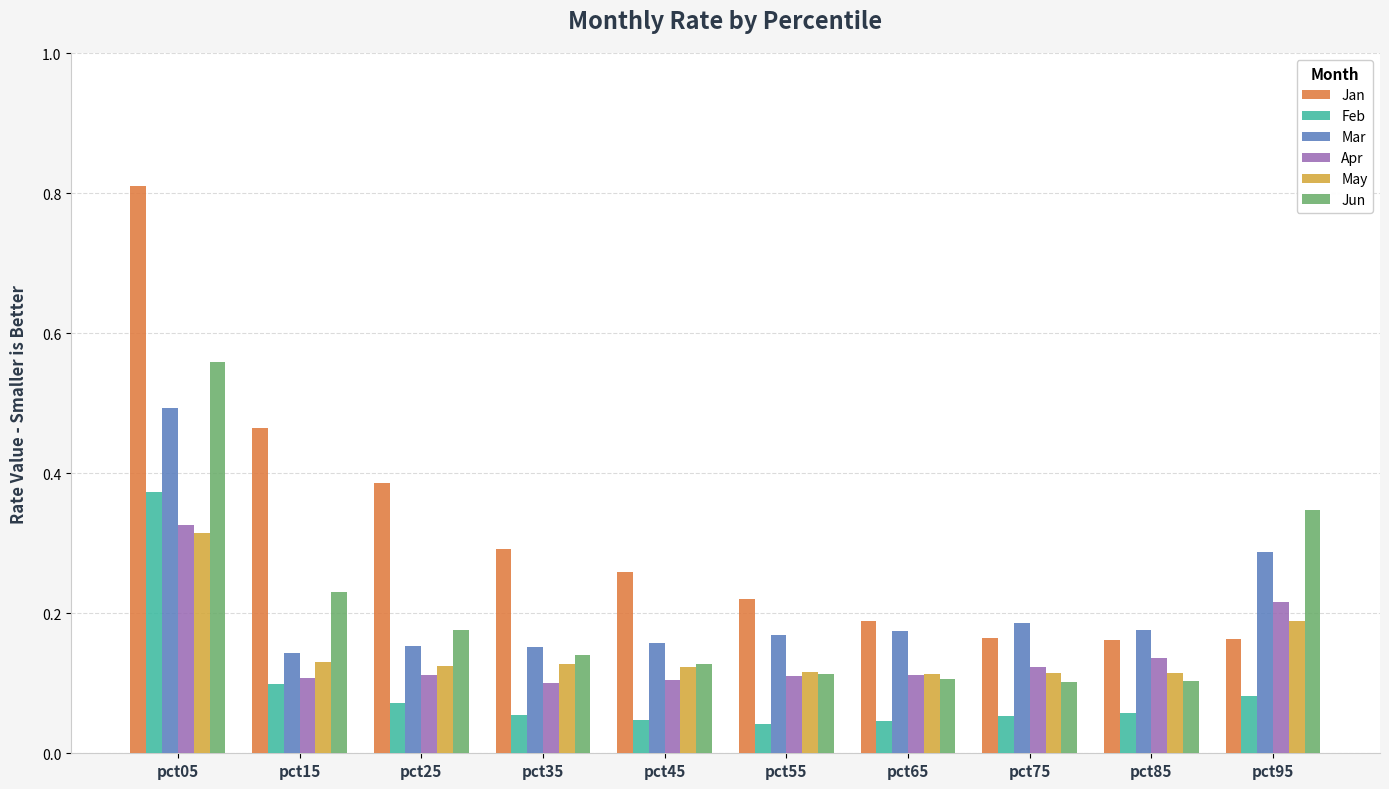

Which series has the largest range (max minus min)?

Jan